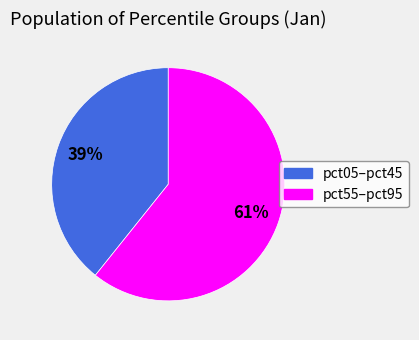

Is there any slice that represents more than half of the pie?

Yes